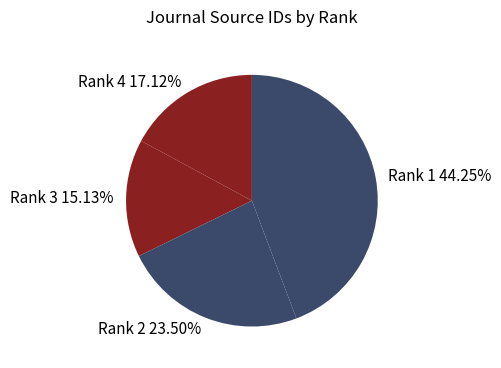

The Rank 3 slice represents 15% of the pie. True or false?

True